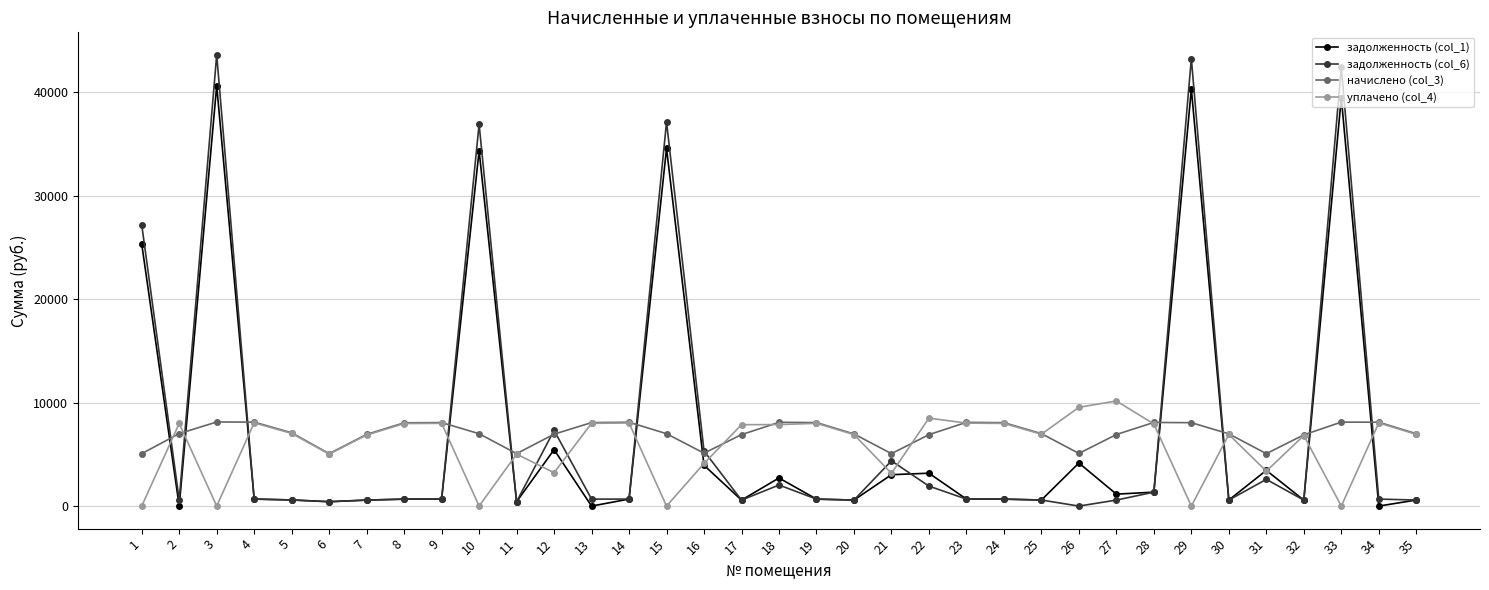

Is the value of уплачено (col_4) at 2 greater than the value of задолженность (col_6) at 15?

No